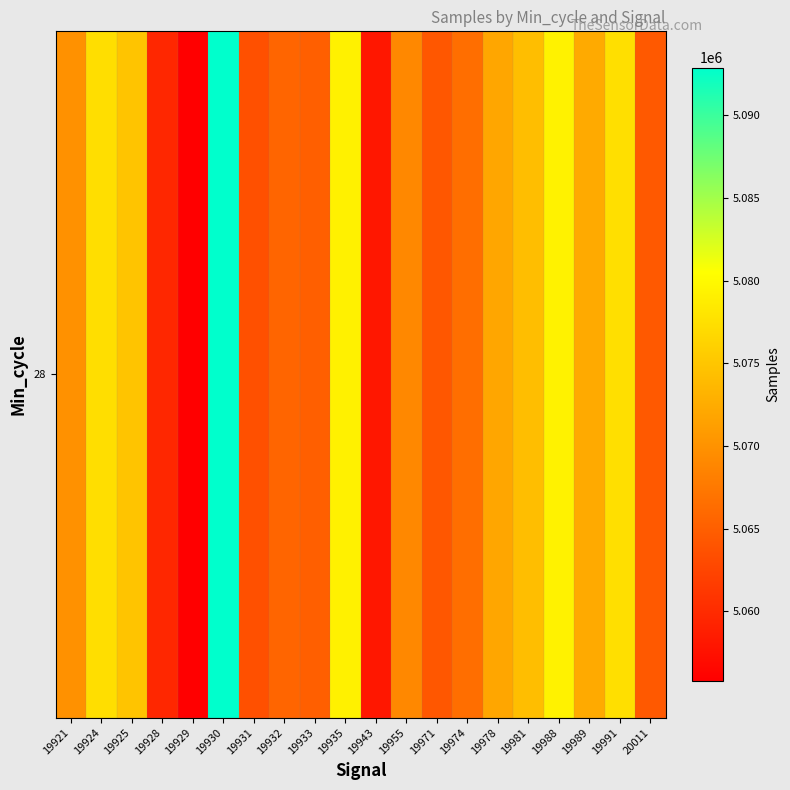

What is the minimum value shown in the chart?

5055757